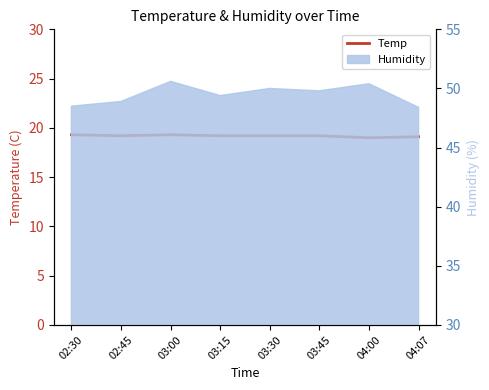

Between 02:30 and 03:45, which is larger?

02:30